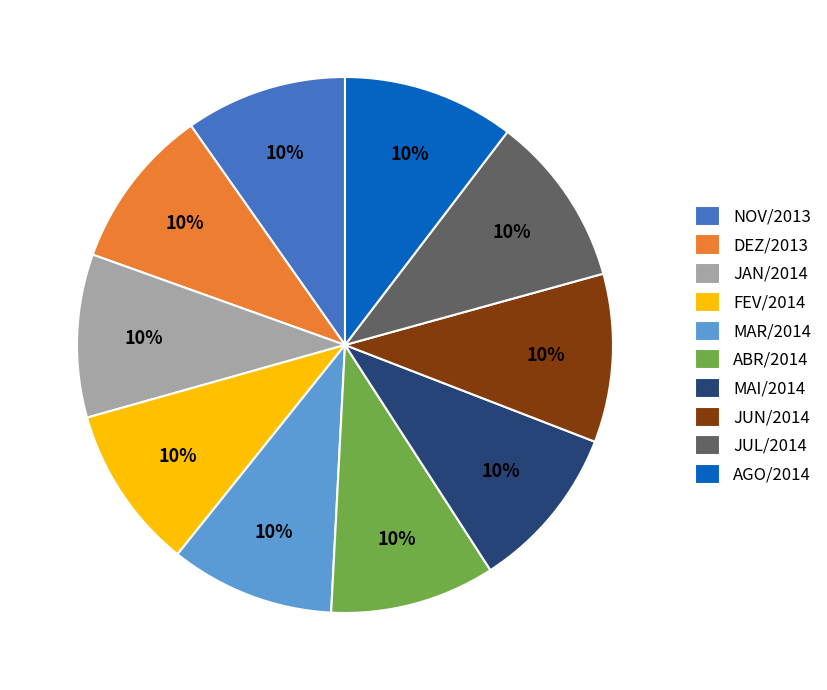

Approximately how many times larger is the value at MAR/2014 compared to MAI/2014?

1.0